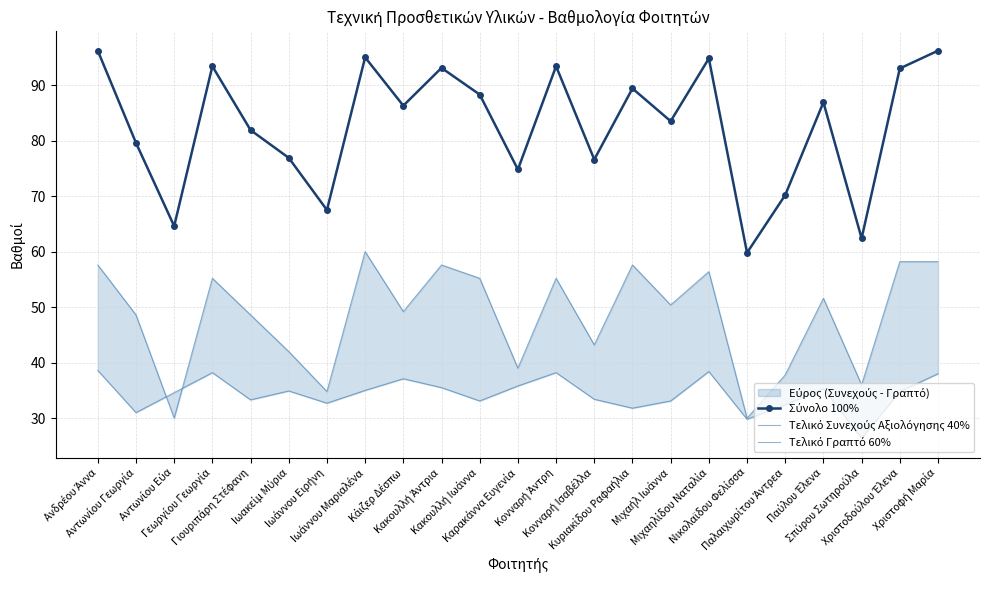

How many values in the Σύνολο 100% series are below 86?

11